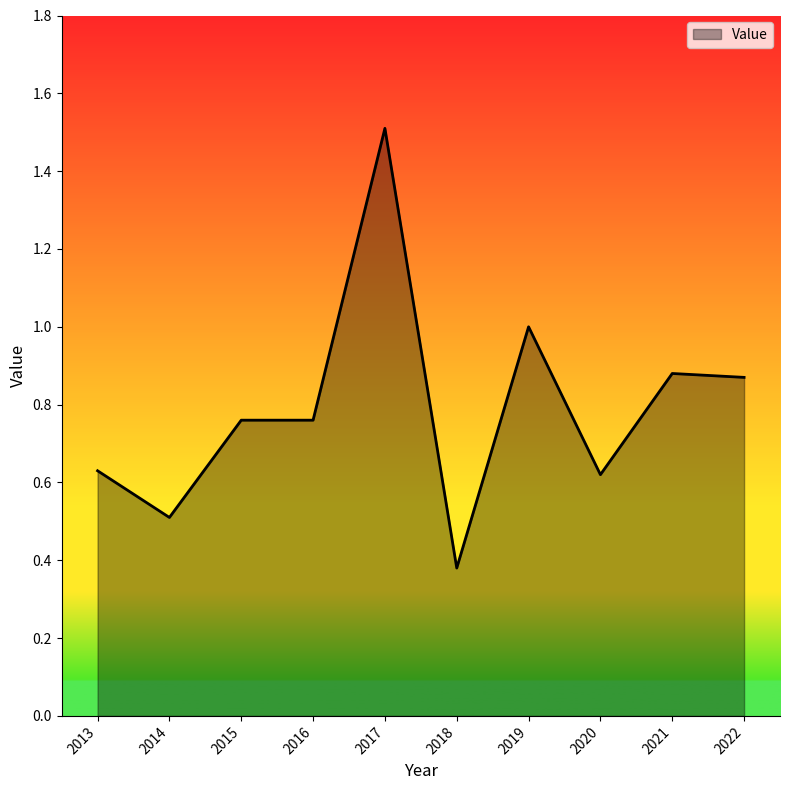

The chart shows a value of 1.4 at 2016. True or false?

False